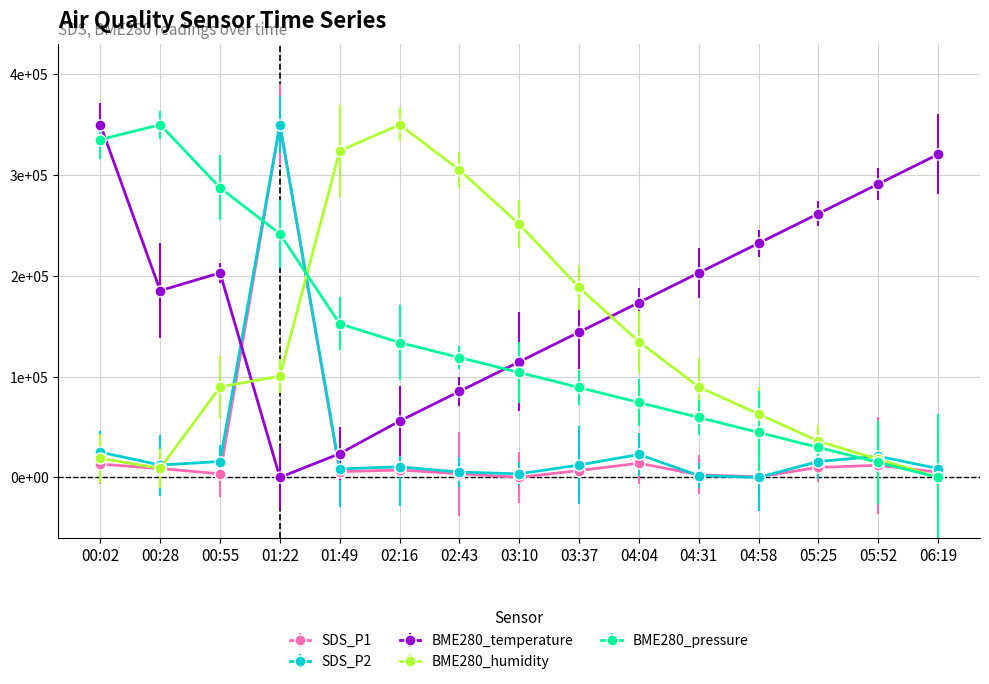

What are all the series names shown in the legend?

SDS_P1, SDS_P2, BME280_temperature, BME280_humidity, BME280_pressure